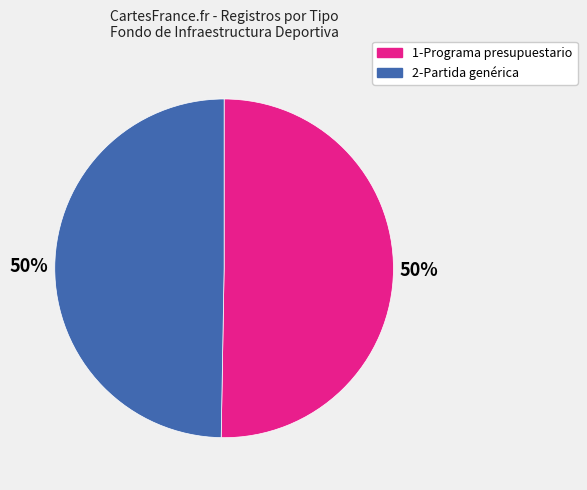

Count the number of slices in the pie.

2